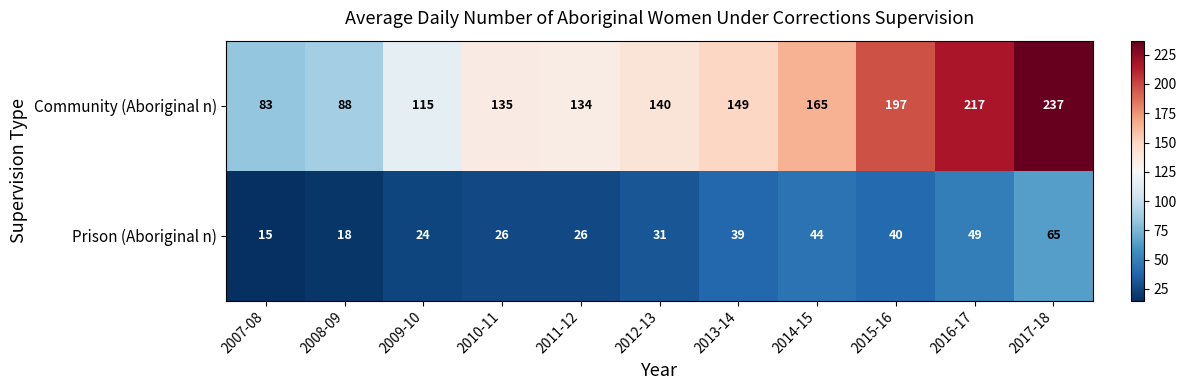

What is the greatest value displayed?

237